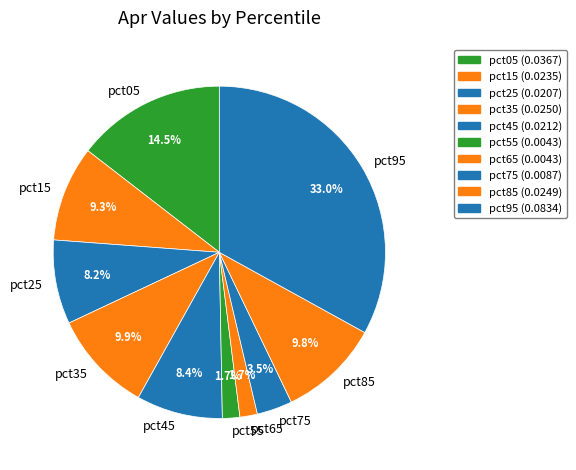

Does pct05 represent more than half of the total?

No